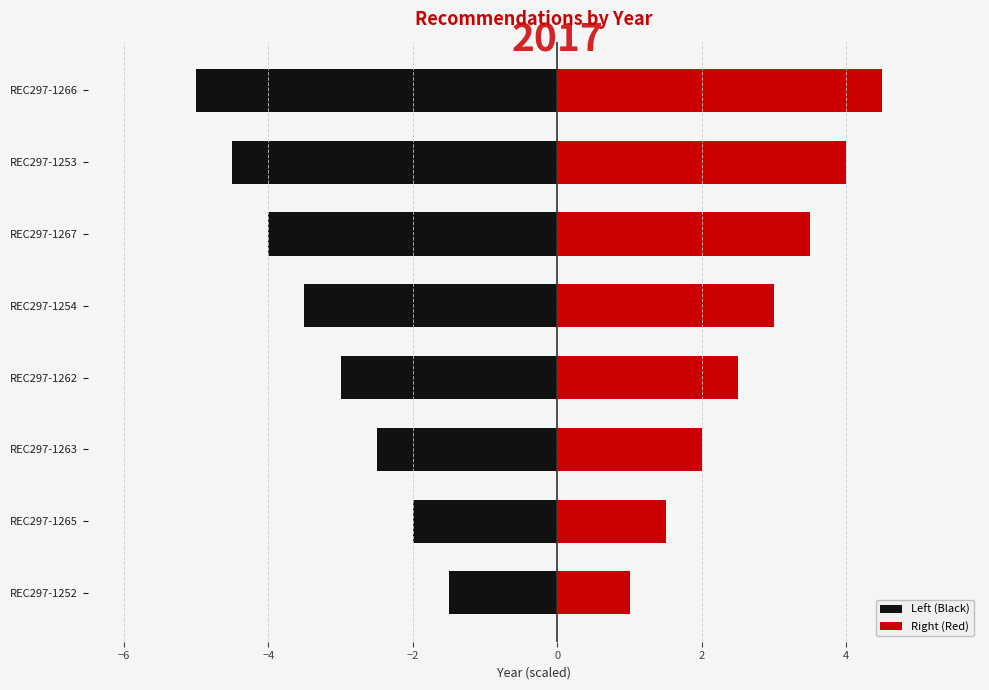

Are the bars horizontal?

Yes